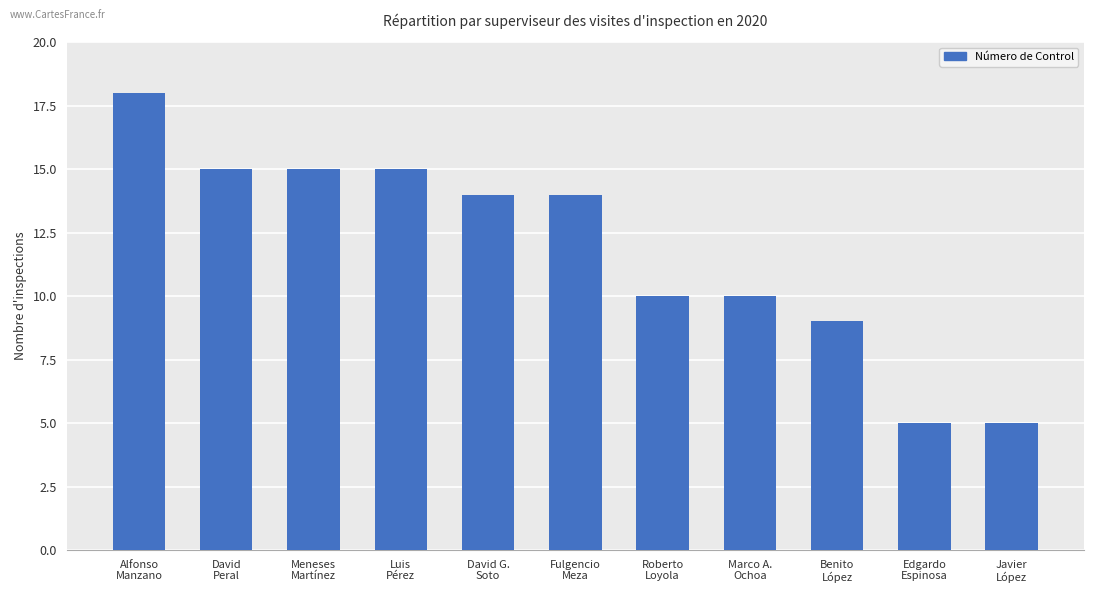

What is the value of the 2nd bar from the left?

15